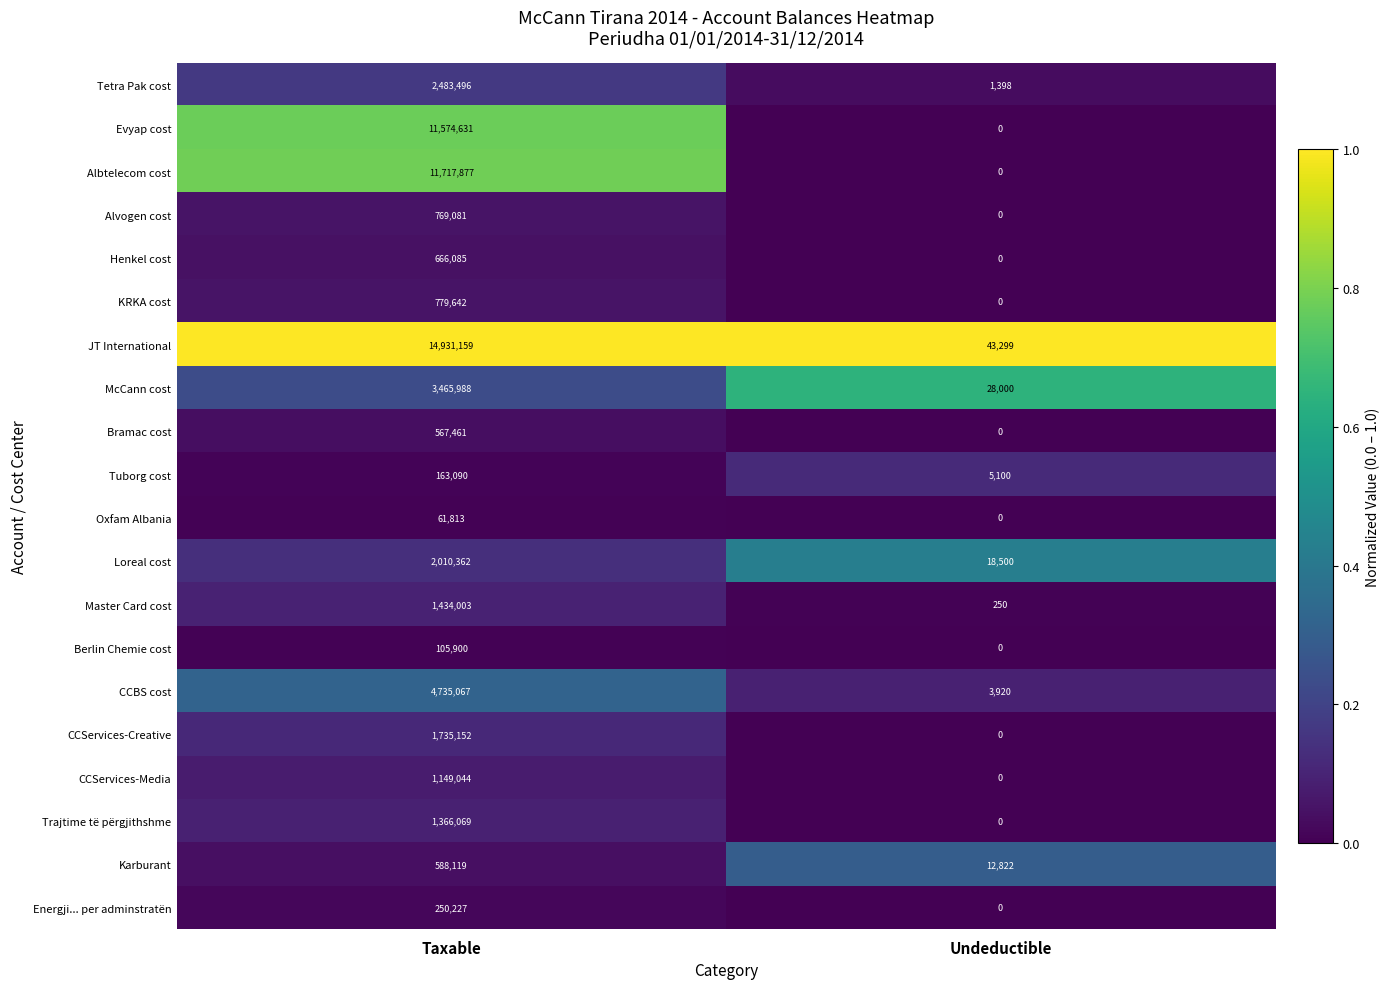

At how many categories does at least one series exceed 0?

2